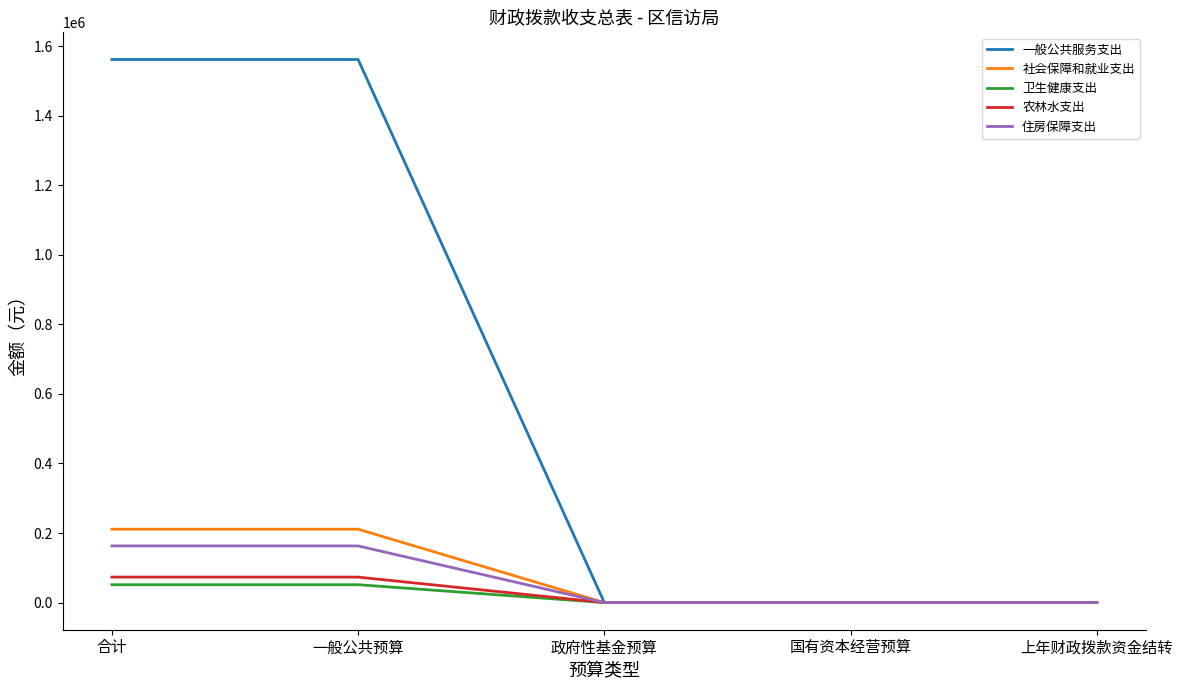

True or false: 住房保障支出 has a value of 0 at 政府性基金预算.

True